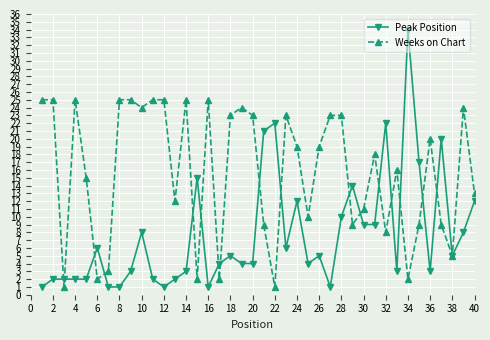

Is this an area chart (filled region under the line)?

No